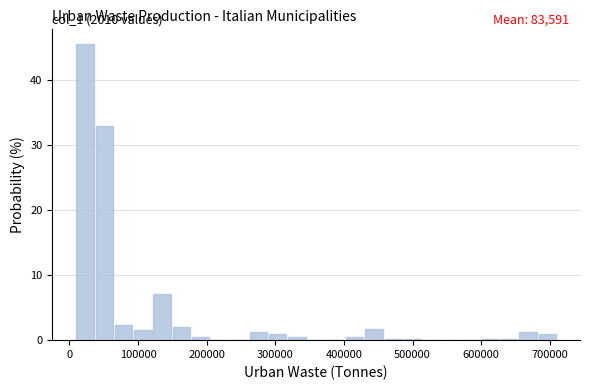

Around what value on the x-axis is the tallest bar? Give the approximate position of its centre, as read against the axis.

20000